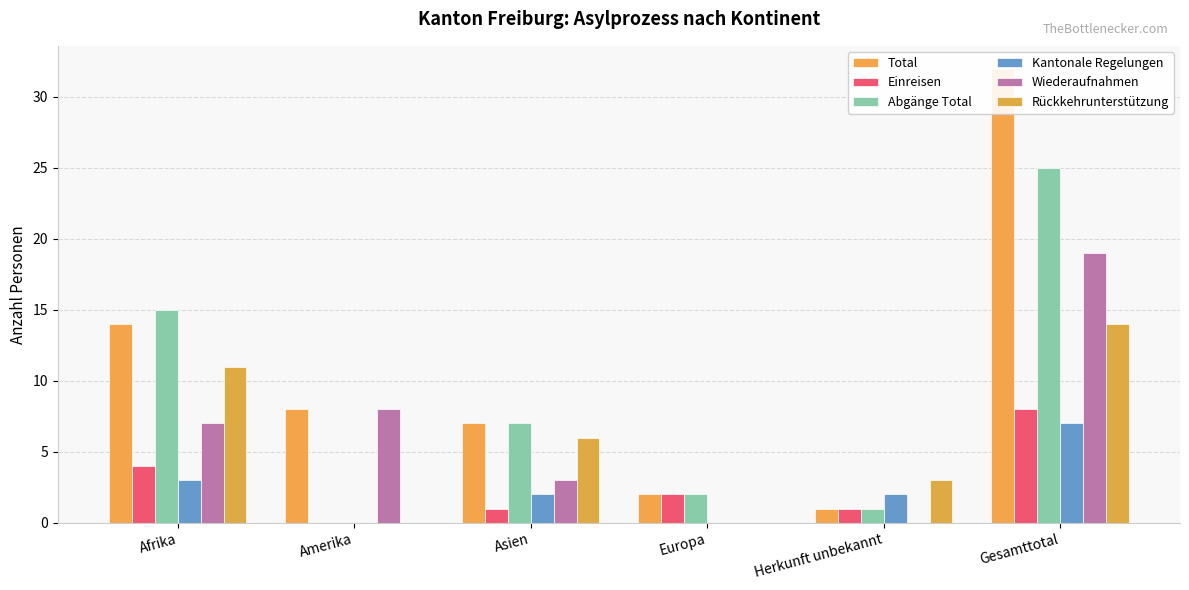

What is the label of the 4th bar from the right?

Asien